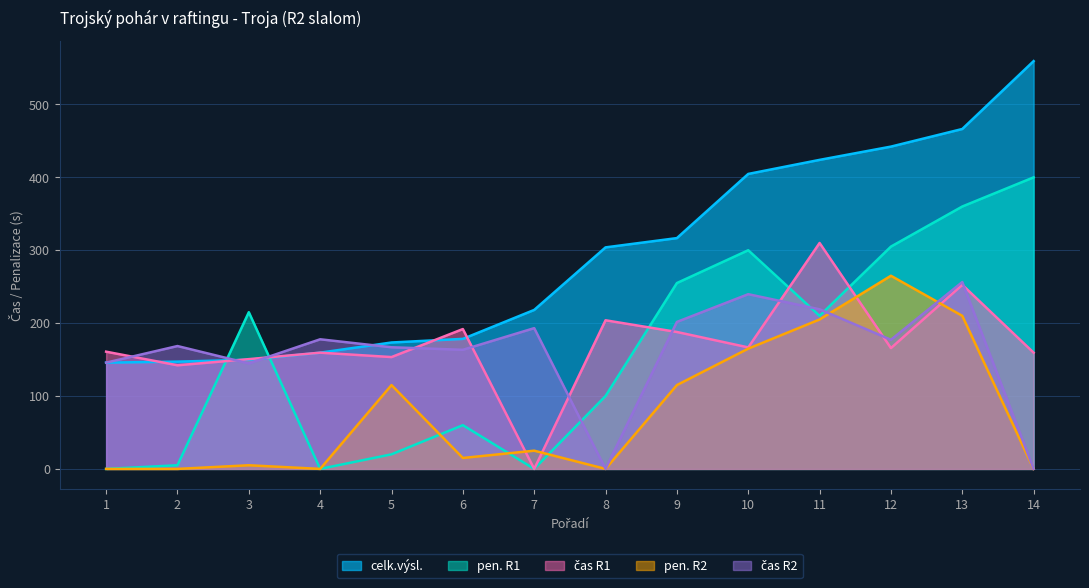

What is the sum of all čas R2 values?

2254.2